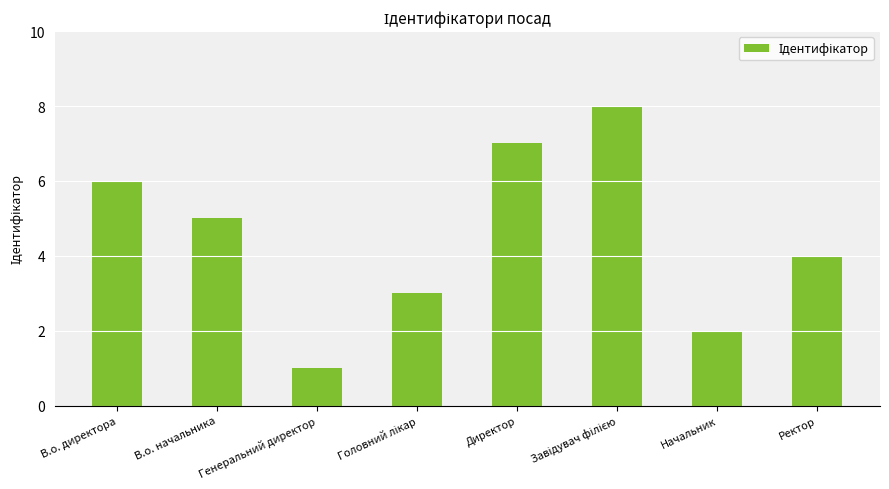

What position from the left is В.о. начальника?

2